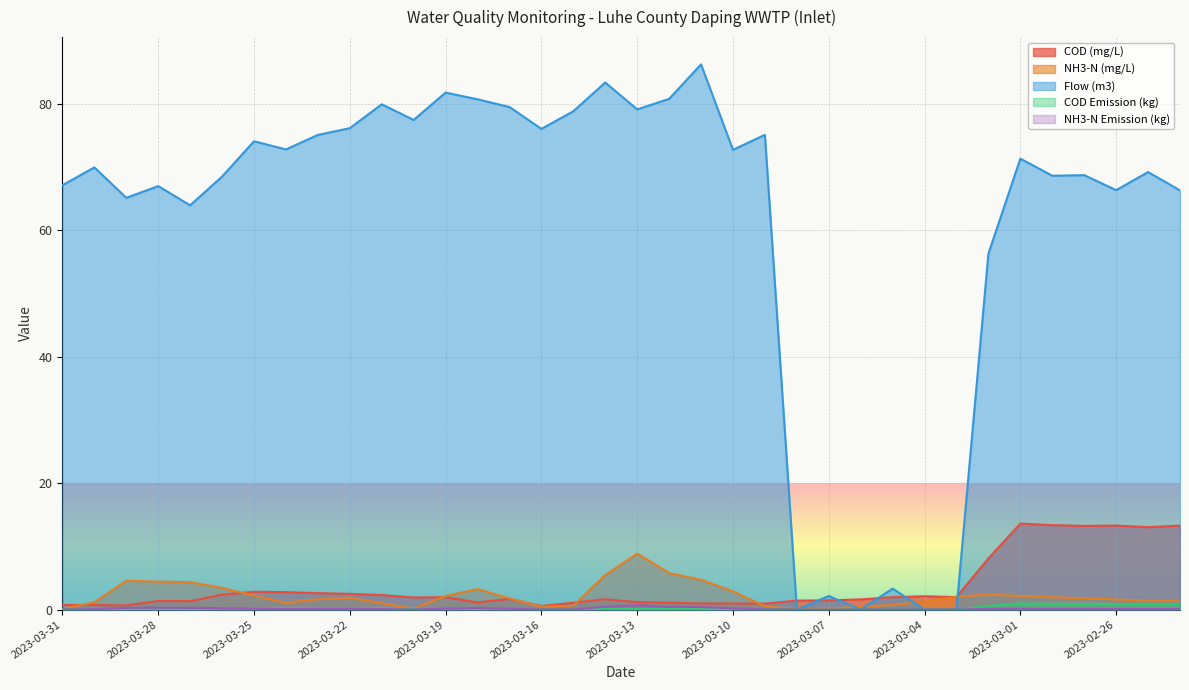

At which label does COD (mg/L) first exceed 1?

2023-03-28